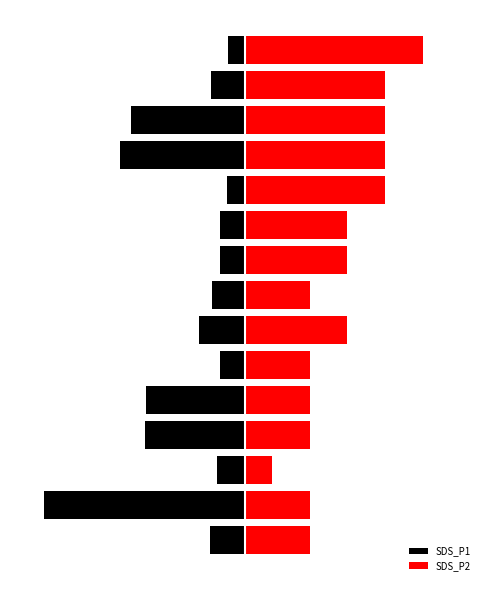

Does the chart contain stacked bars?

No